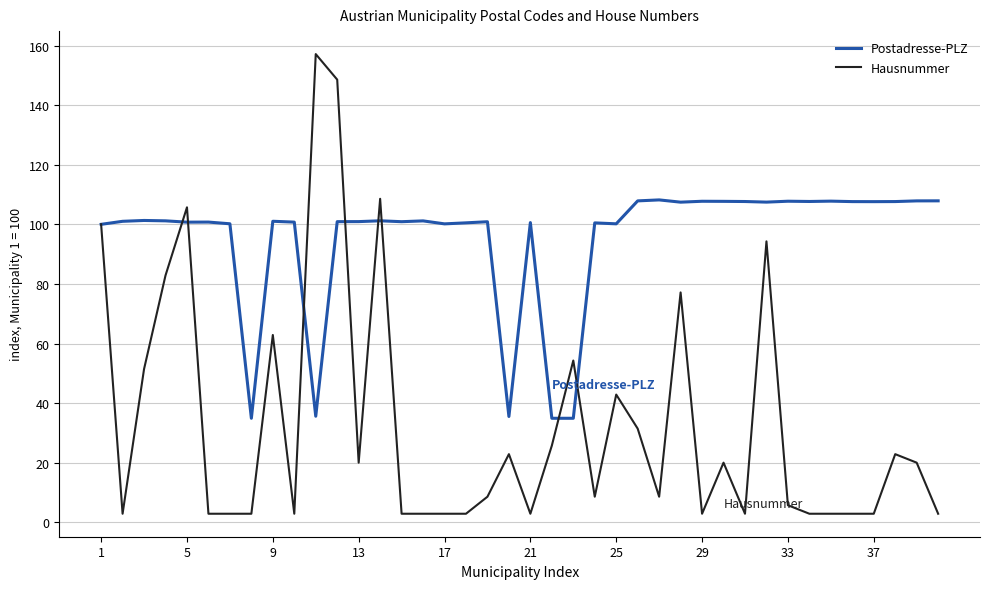

Does the chart display data point markers on the line(s)?

No